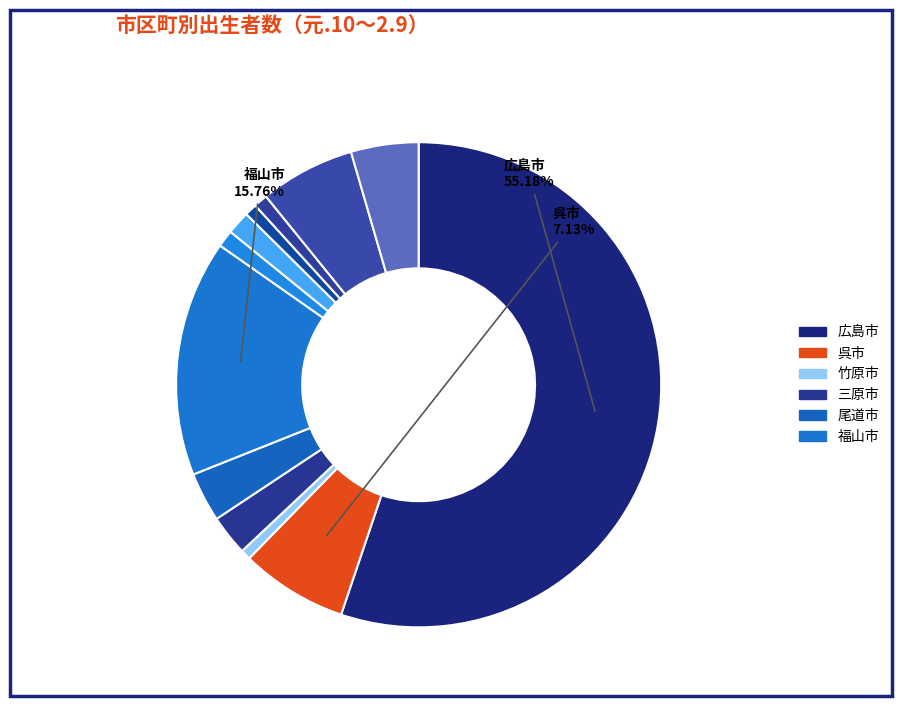

Which slice represents more than half of the pie?

広島市